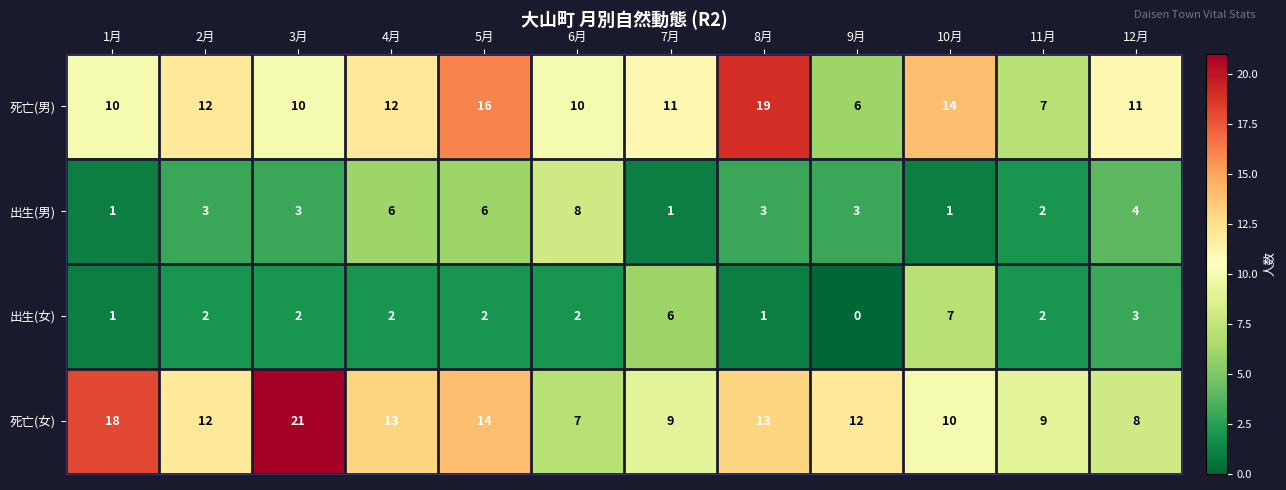

Which series changed the most between 3月 and 10月?

死亡(女)